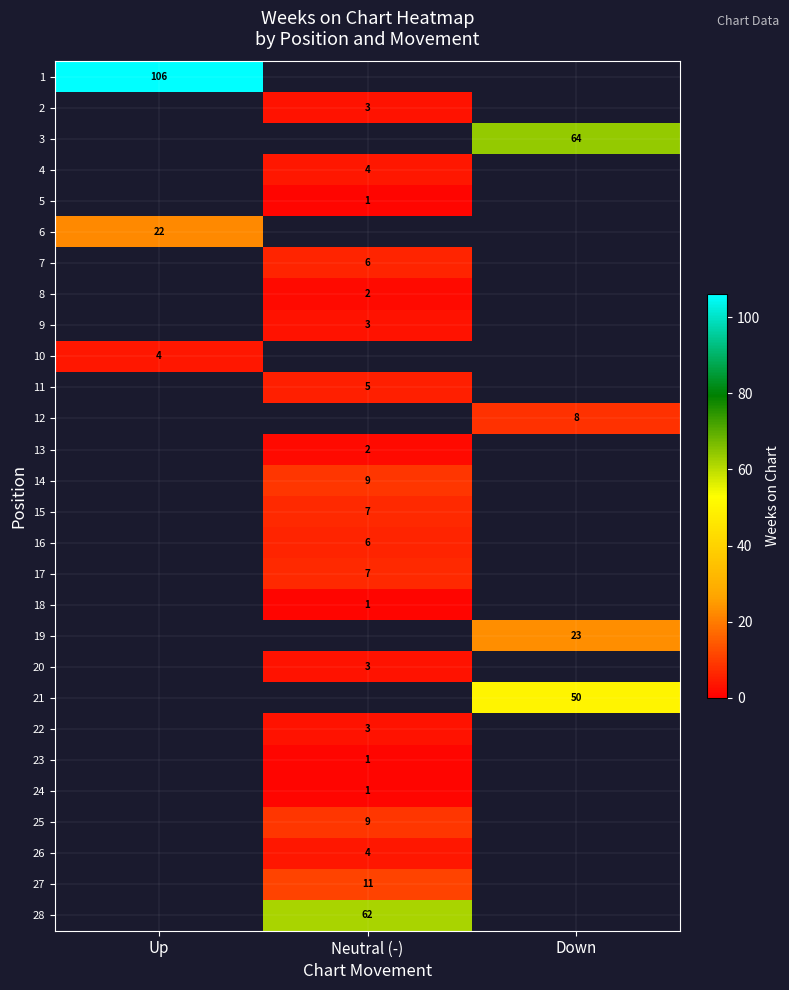

What is the greatest value displayed?

106.0